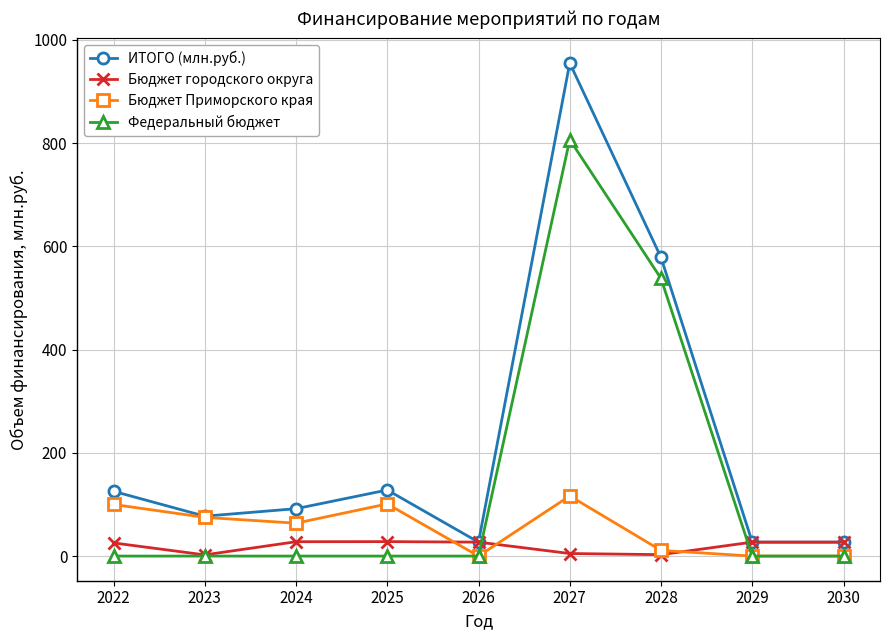

How many series are shown in this chart?

4